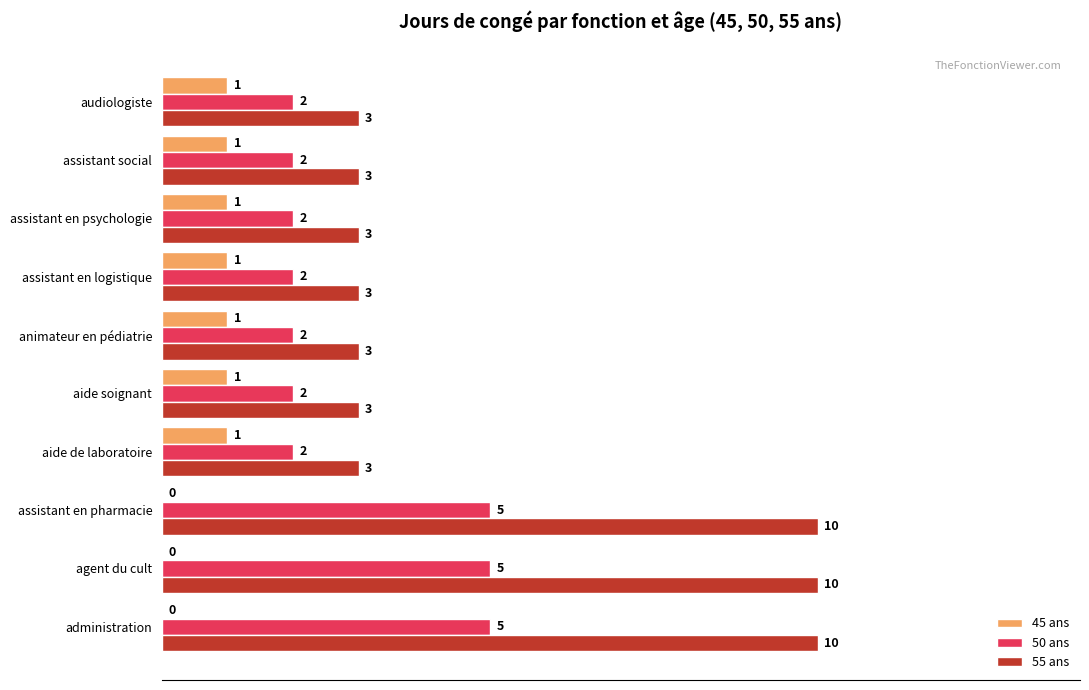

The value of 55 ans at animateur en pédiatrie is 3. True or false?

True